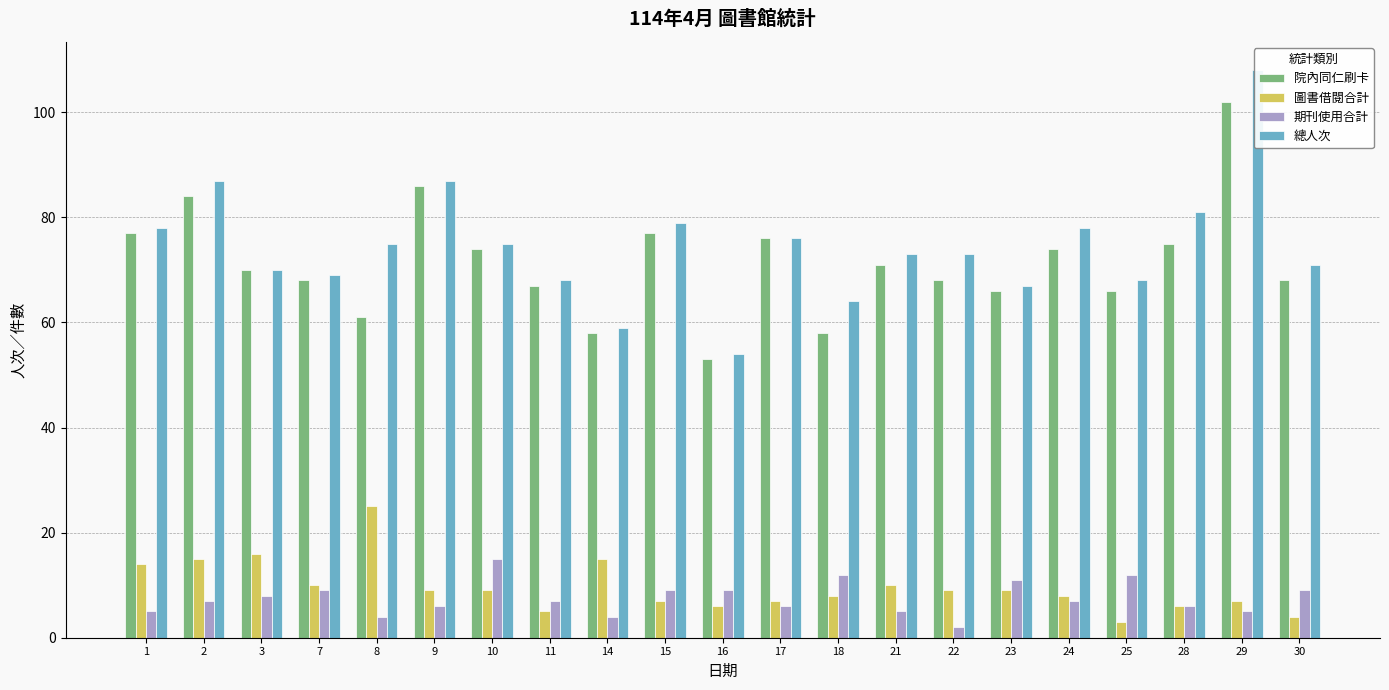

What is the difference between the 總人次 values at 7 and 22?

4